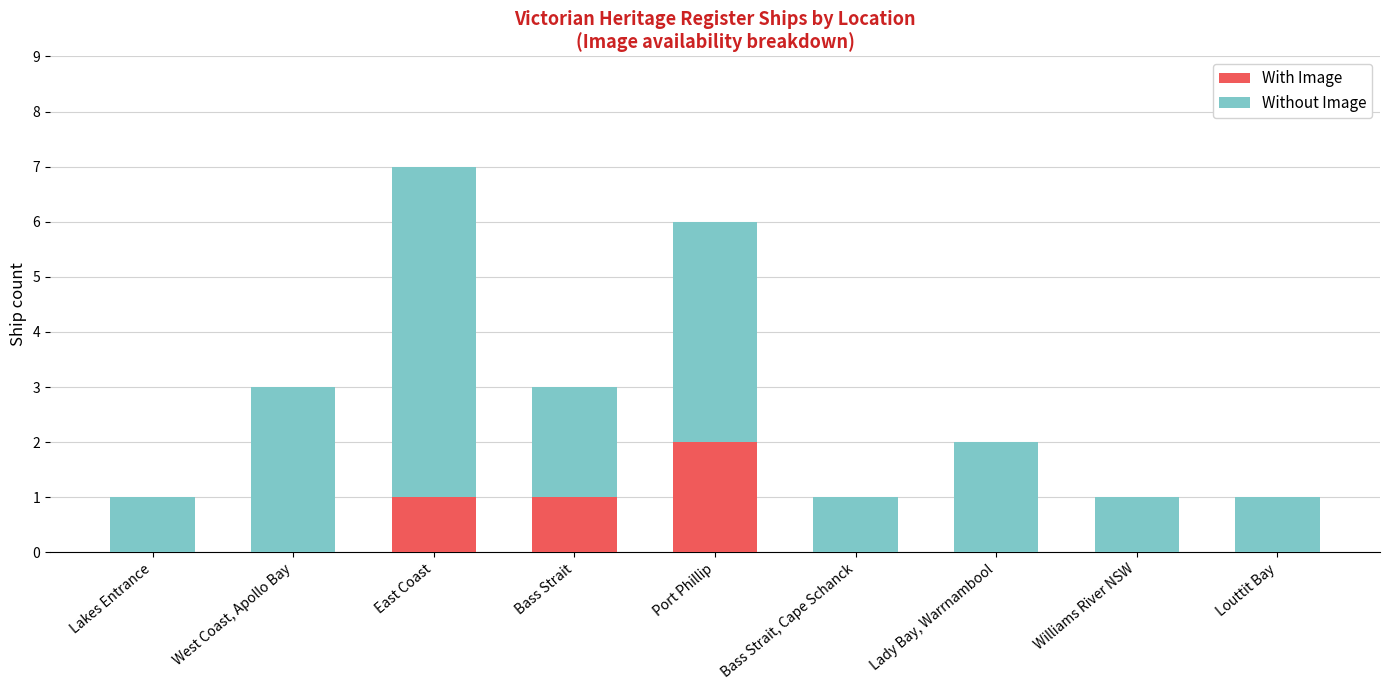

Is it true that With Image equals 1 at West Coast, Apollo Bay?

False